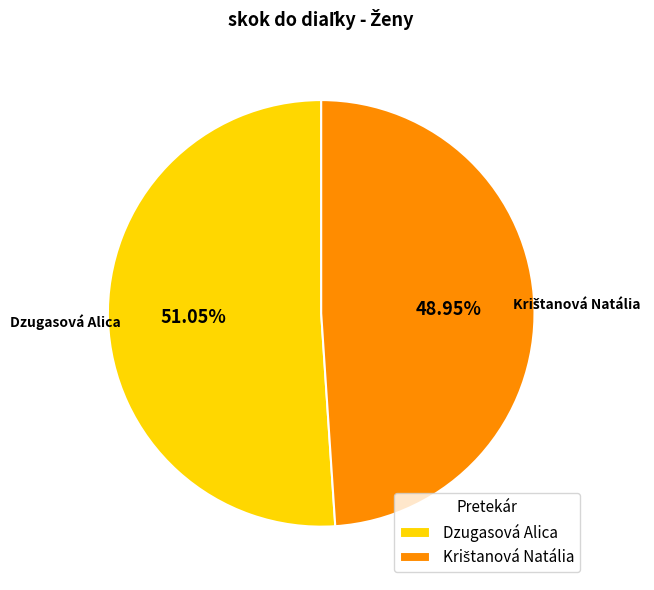

Does Dzugasová Alica account for over 50% of the chart?

Yes